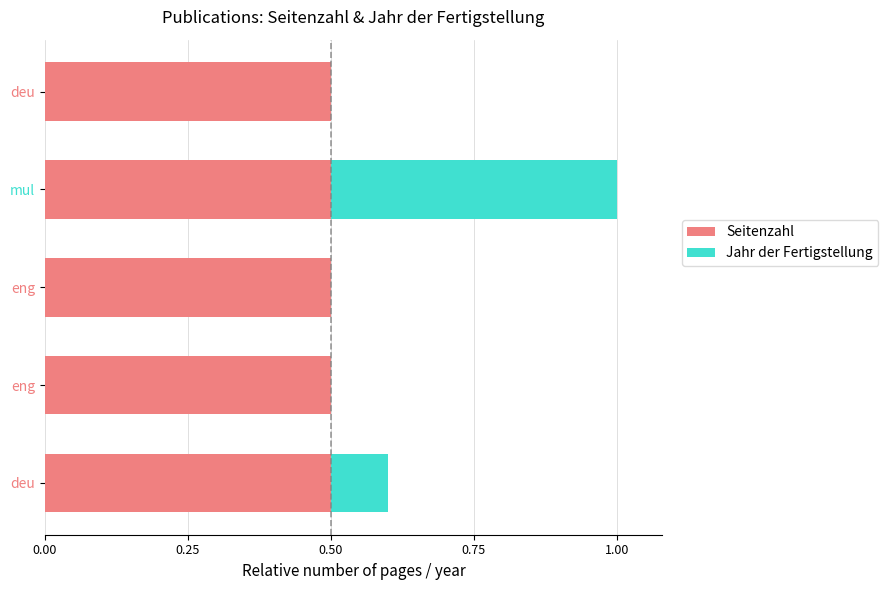

What are all the series names shown in the legend?

Seitenzahl, Jahr der Fertigstellung